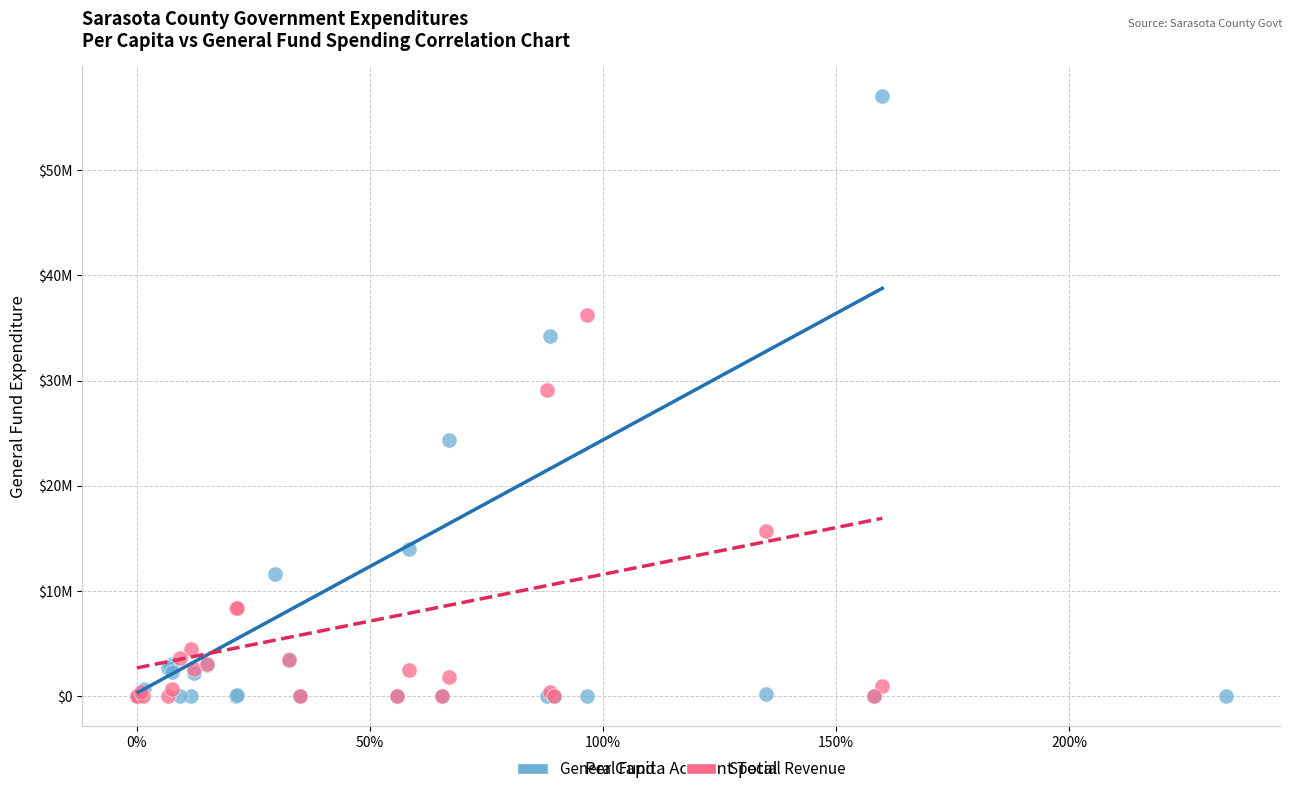

Which series has the largest Y range (max minus min)?

General Fund